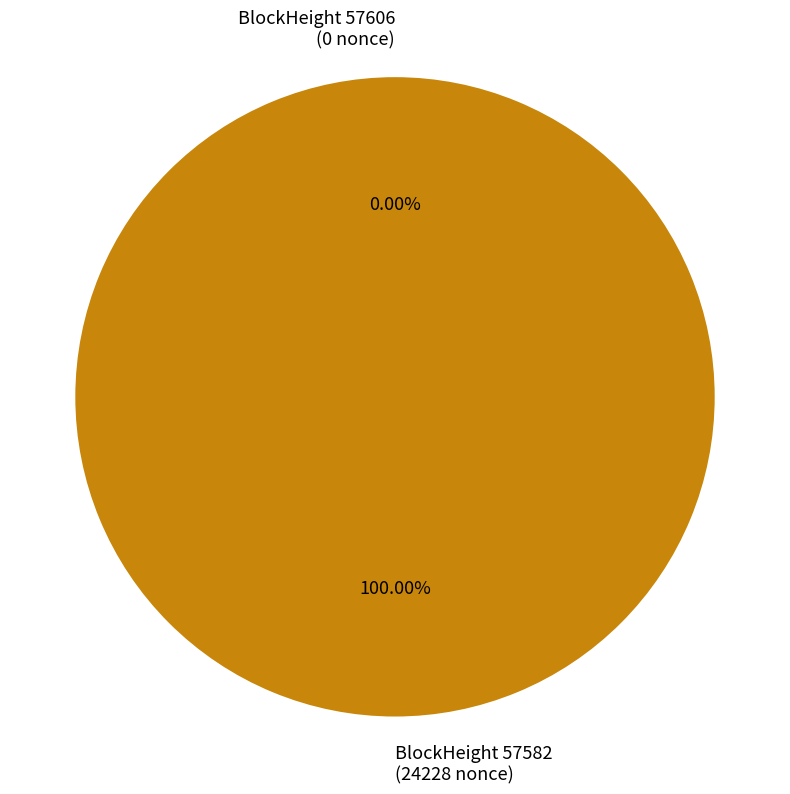

What is the change in value from 57606 to 57582?

+24228